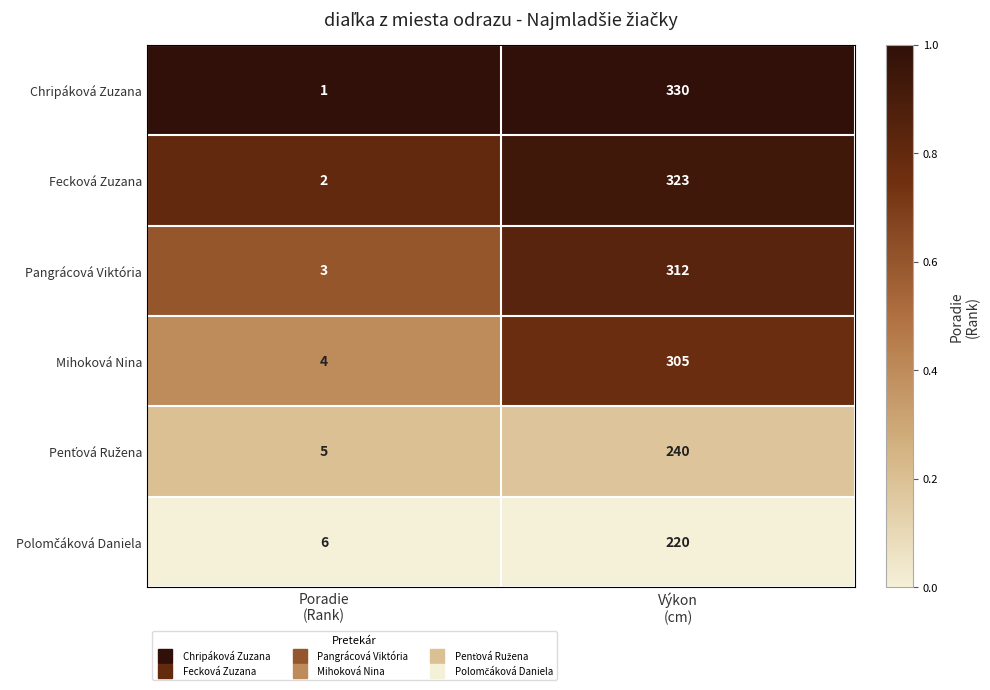

What is the greatest value displayed?

330